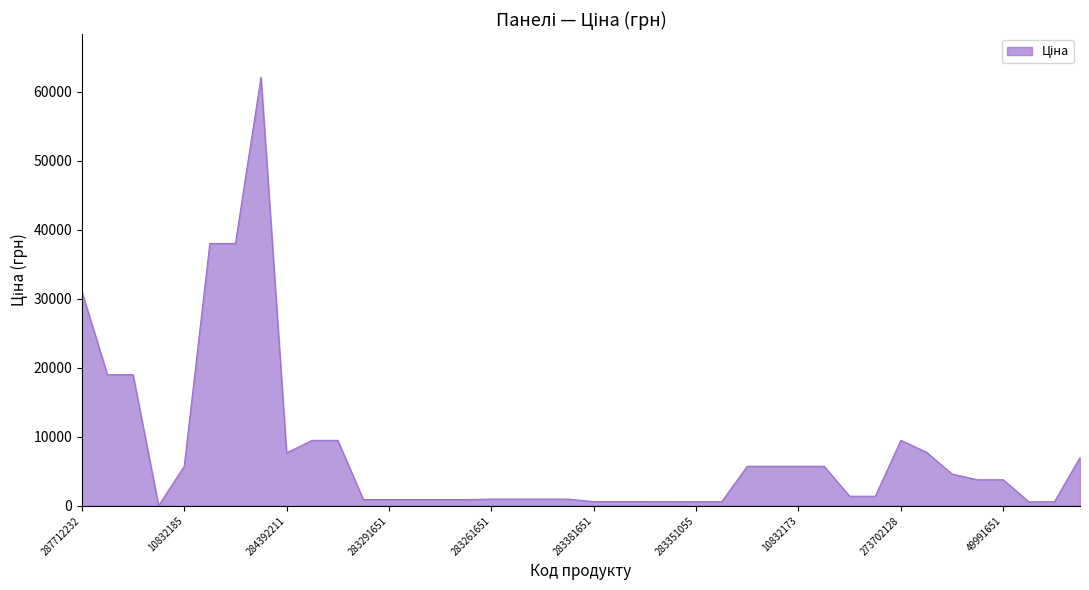

What is the greatest value displayed?

62116.9